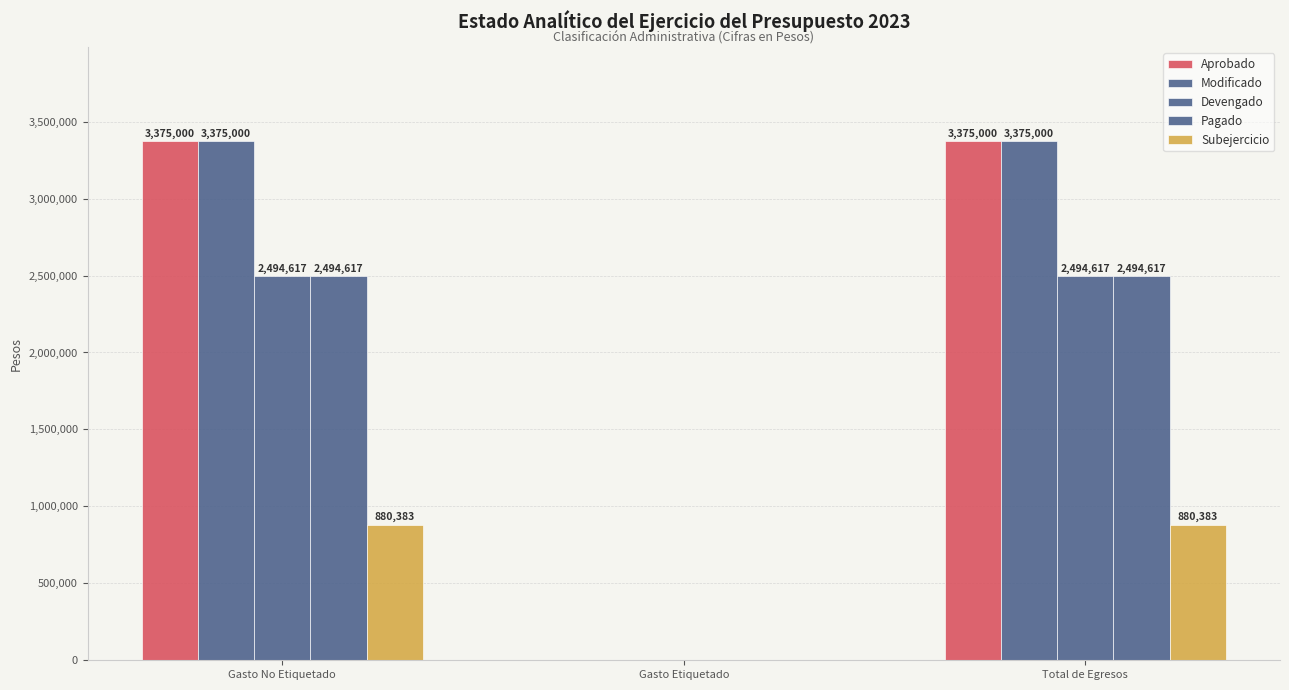

Between Gasto No Etiquetado and Total de Egresos, which series saw the biggest shift?

Aprobado